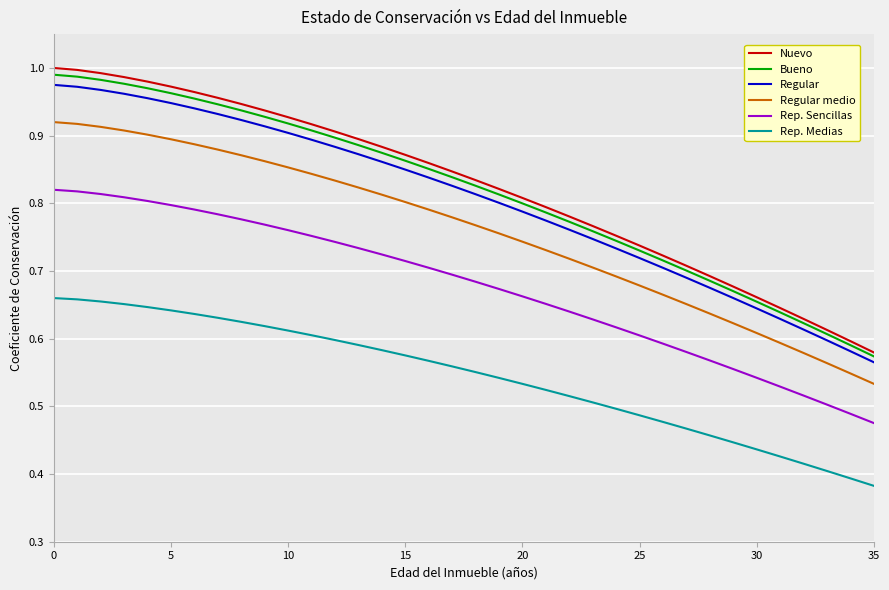

Which series has the largest range (max minus min)?

Nuevo